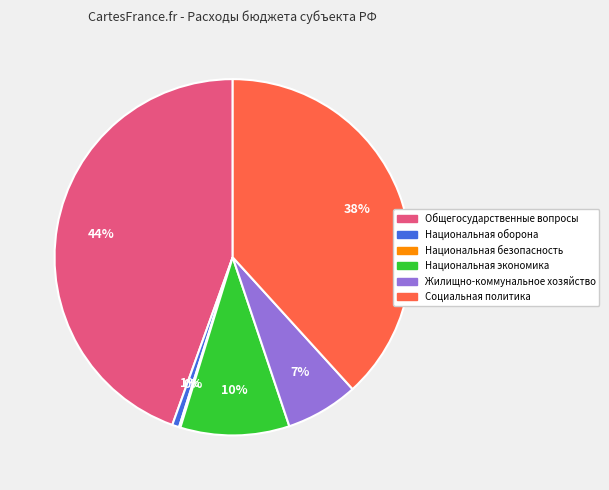

To the nearest percent, what portion does Национальная оборона represent?

1%